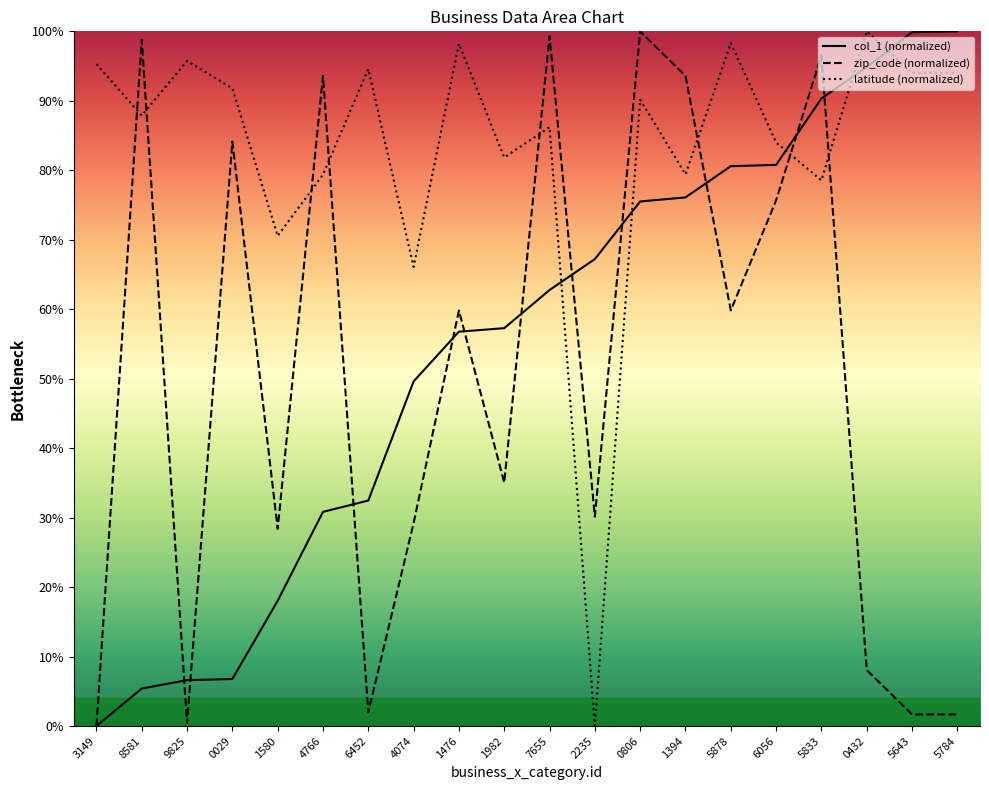

How many lines are shown in the chart?

3